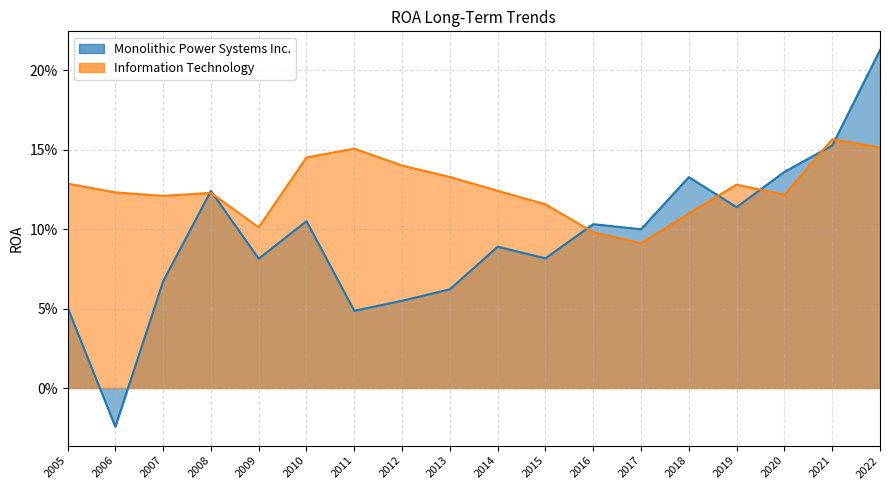

List the series in order of their overall mean, lowest first.

Monolithic Power Systems Inc., Information Technology